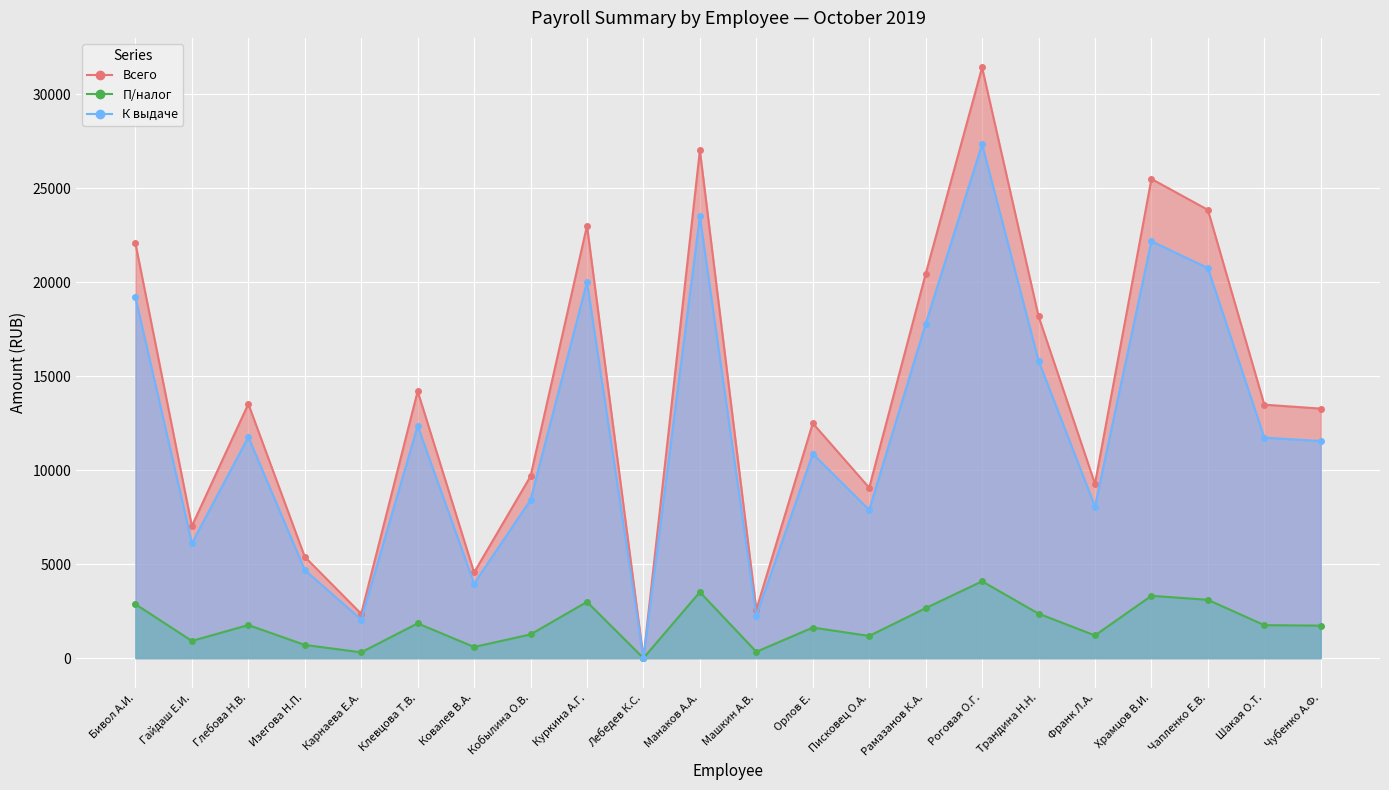

Does the chart display data point markers on the line(s)?

Yes